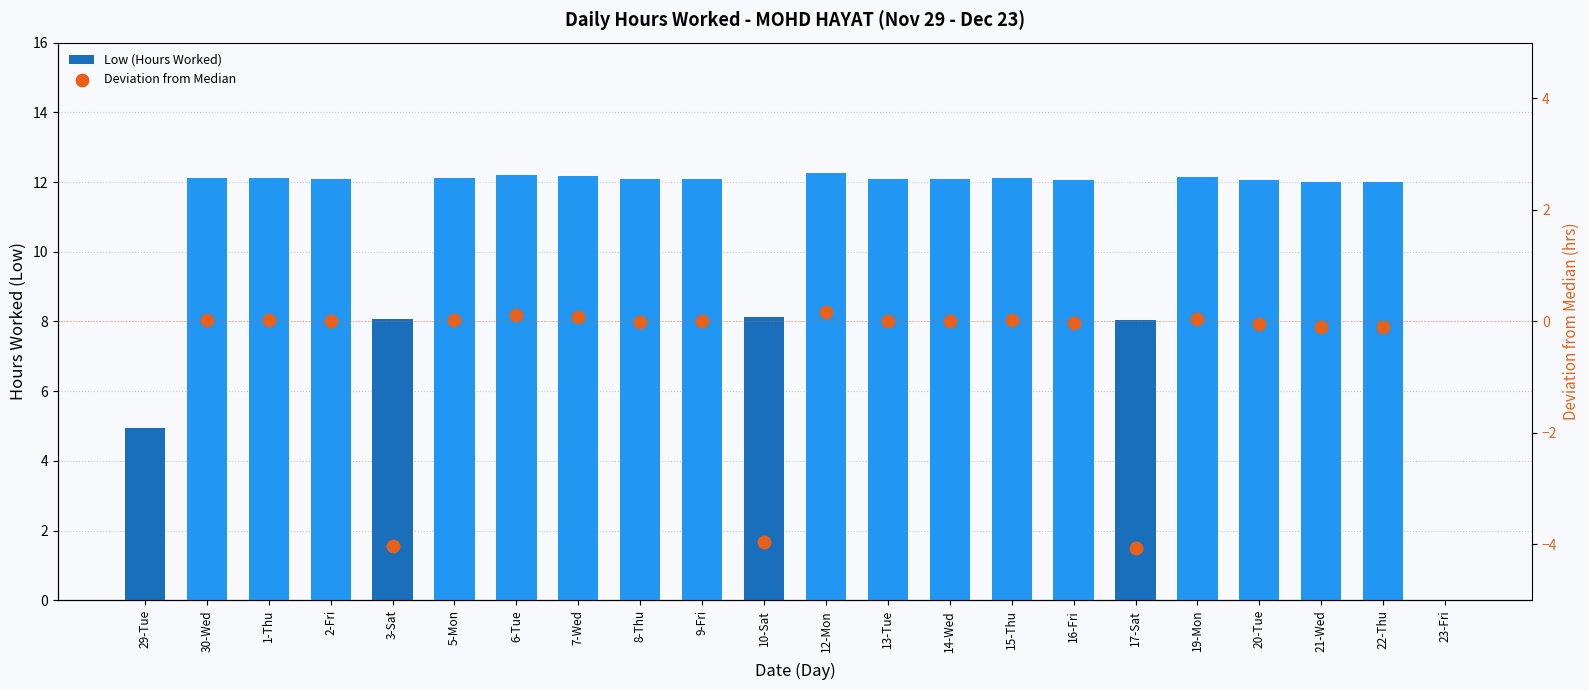

Between 17-Sat and 19-Mon, which is larger?

19-Mon